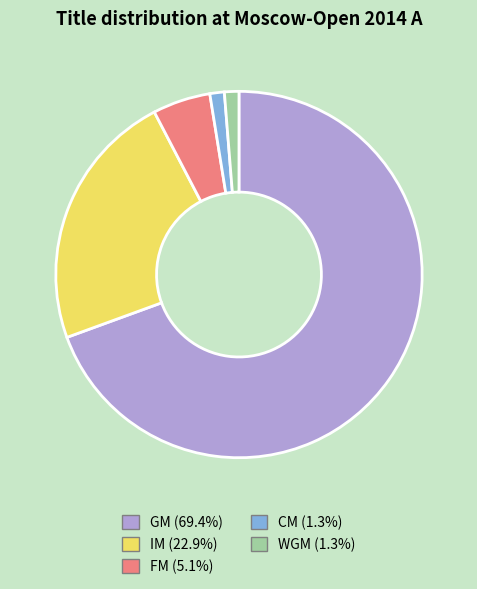

What is the largest slice in the pie chart?

GM